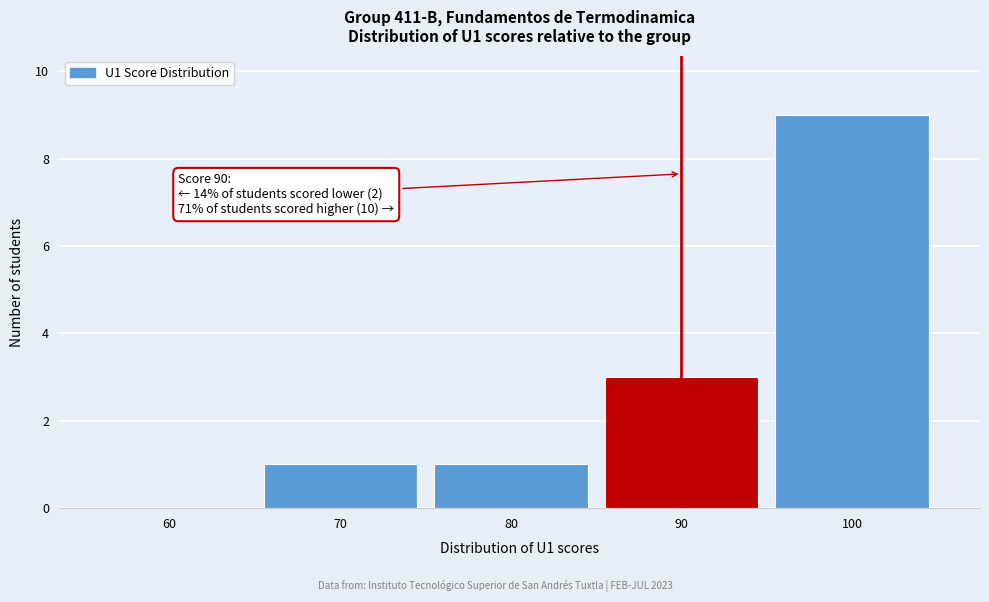

Reading left to right, what are all the values shown in this chart?

60=0	70=1	80=1	90=3	100=9